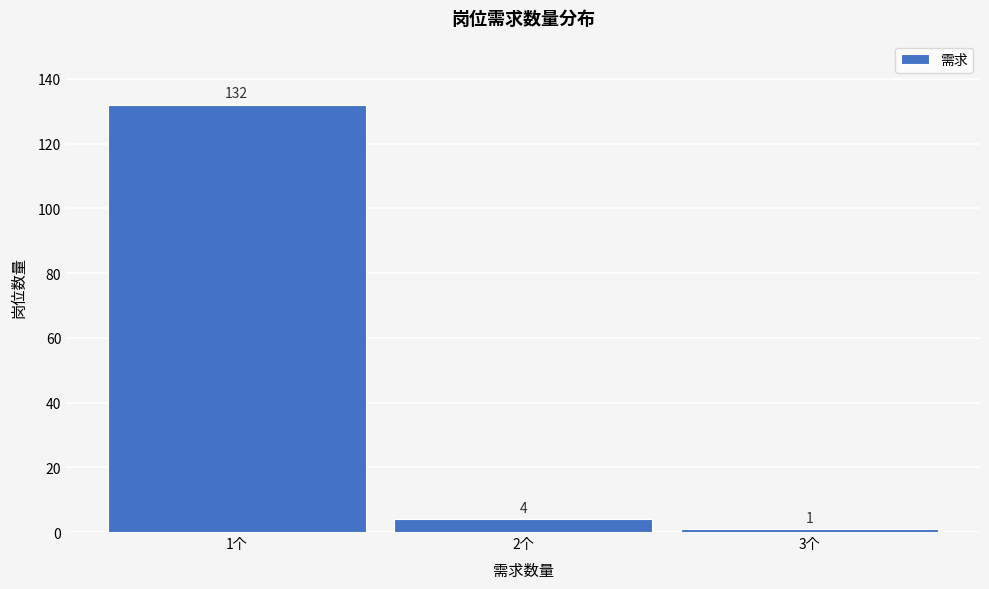

Reading right to left, list all the values displayed in this chart.

3个=1	2个=4	1个=132